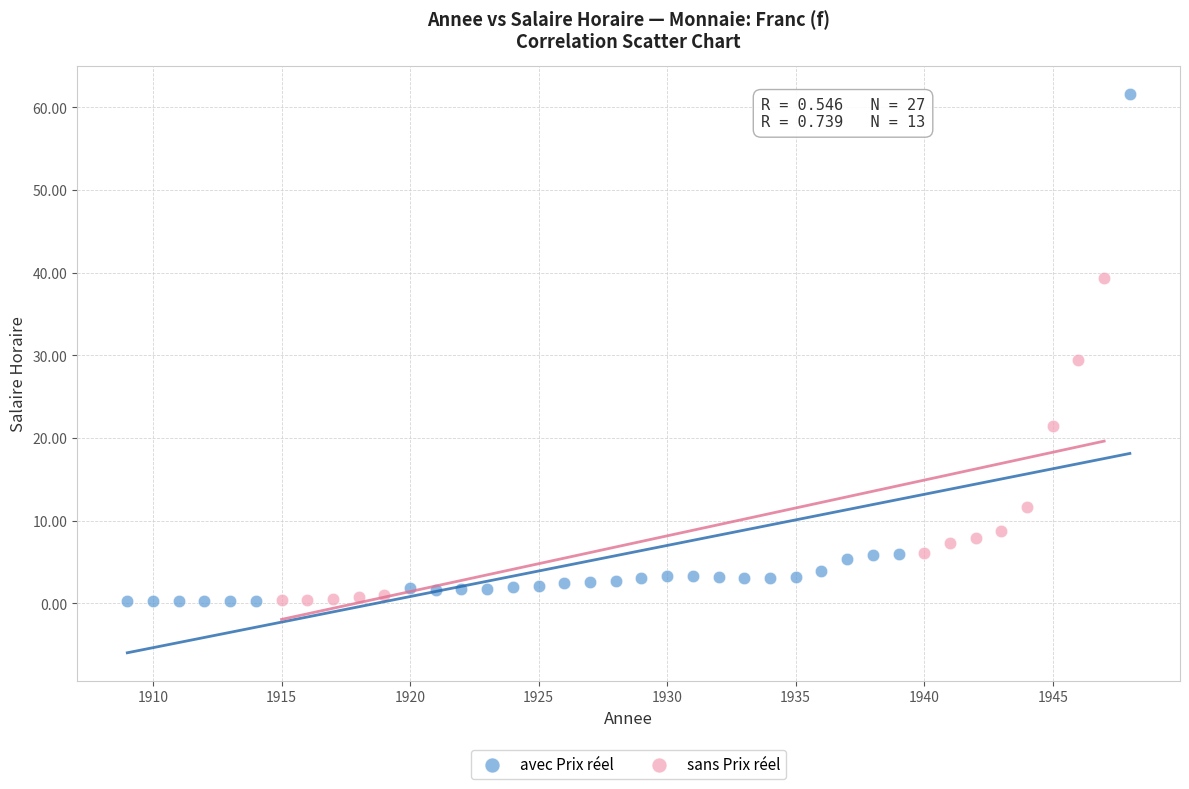

Which series has the largest Y range (max minus min)?

avec Prix réel